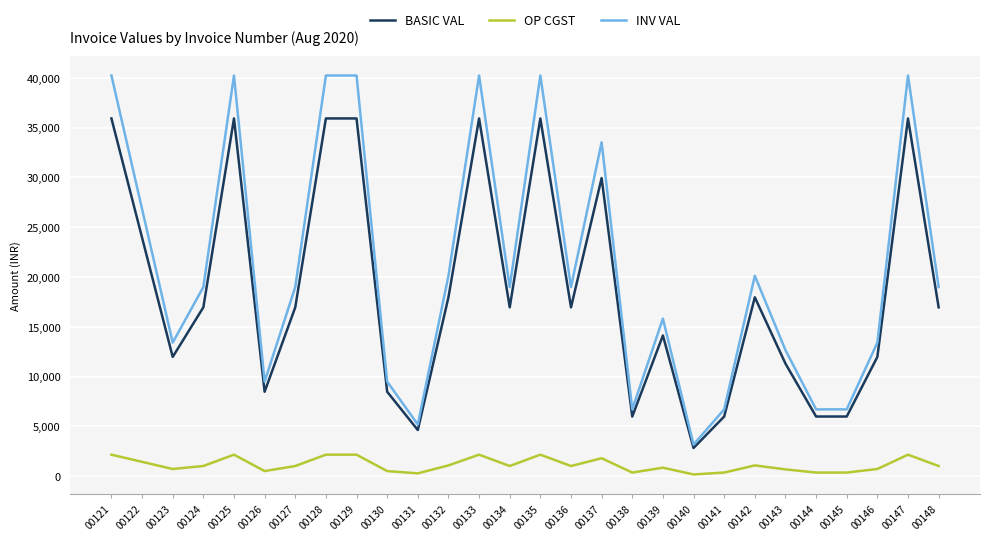

List the series in order of their peak value, lowest first.

OP CGST, BASIC VAL, INV VAL